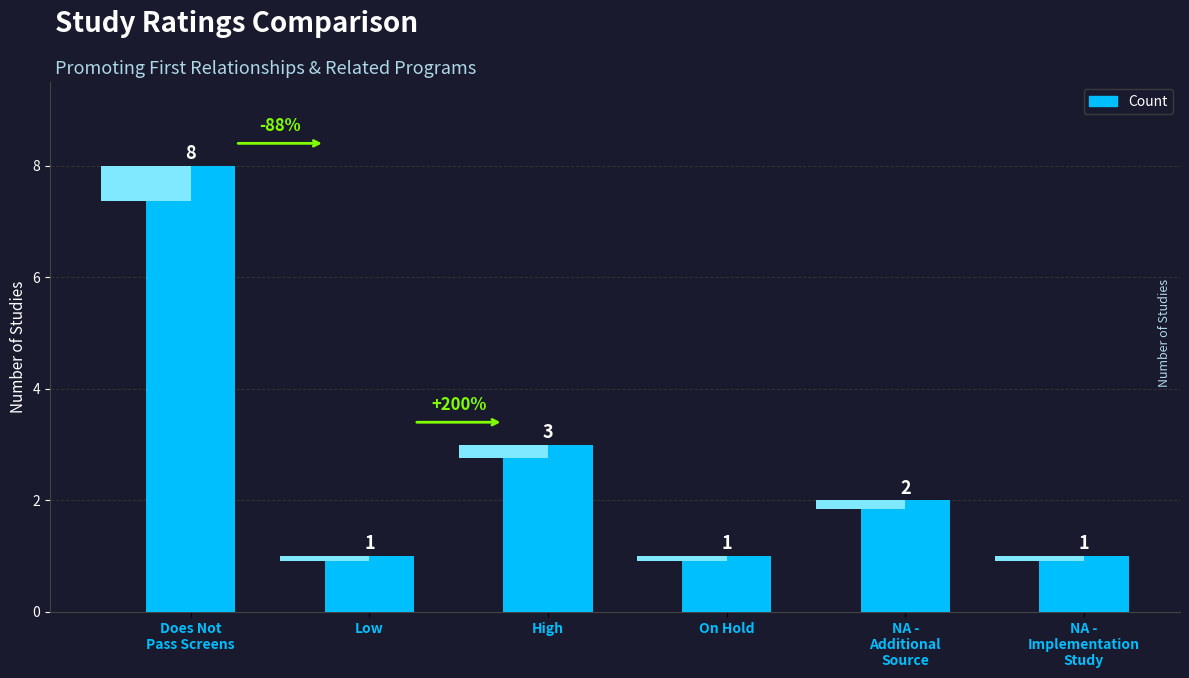

What is the sum of the values at Low and NA -
Additional
Source?

3